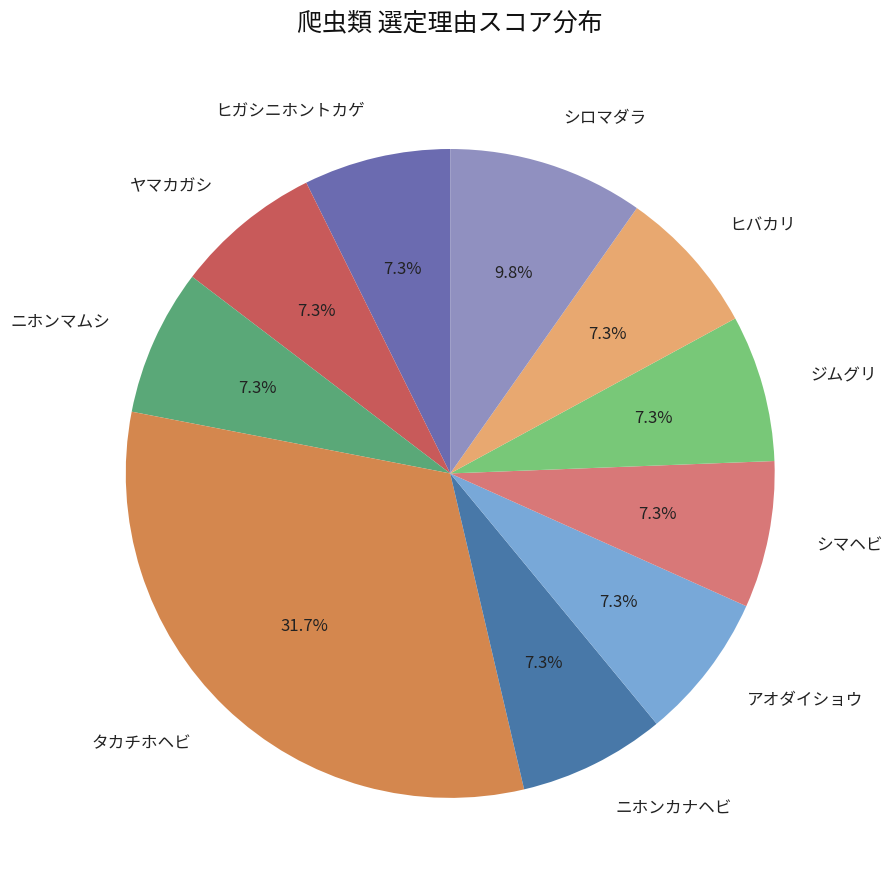

How many slices are in this pie chart?

10